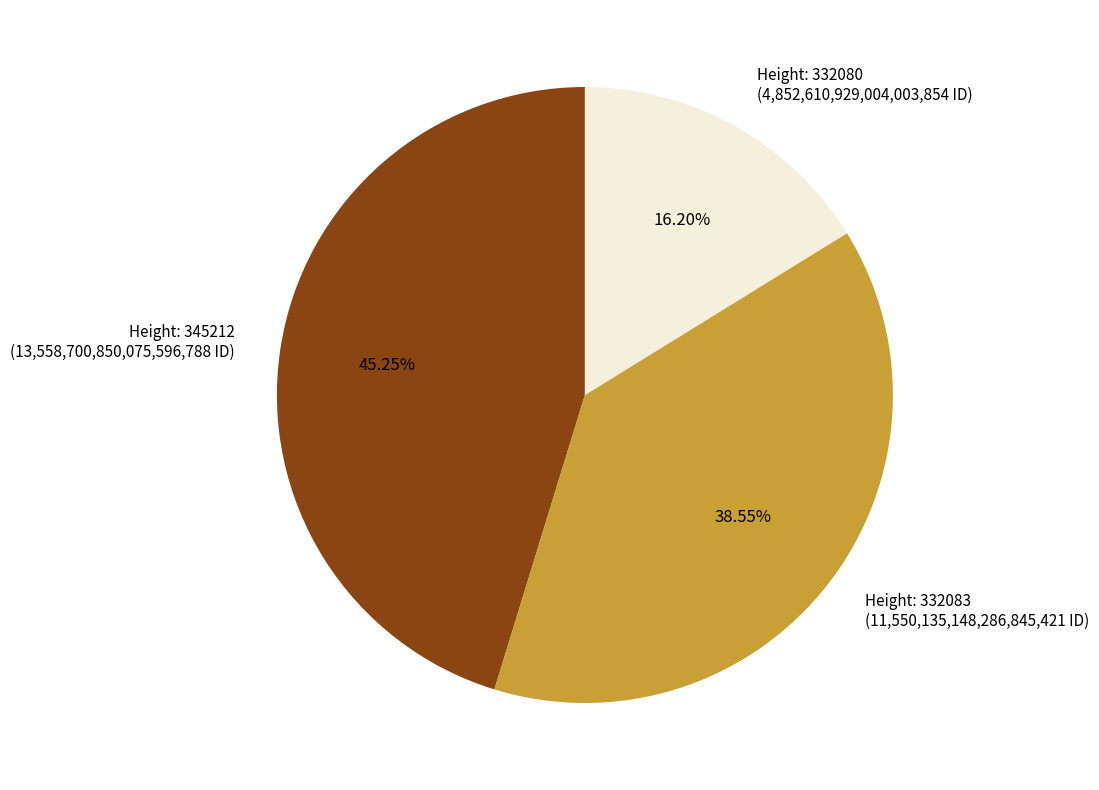

Rank the categories by value from highest to lowest.

Height: 345212 (13,558,700,850,075,596,788 ID), Height: 332083 (11,550,135,148,286,845,421 ID), Height: 332080 (4,852,610,929,004,003,854 ID)